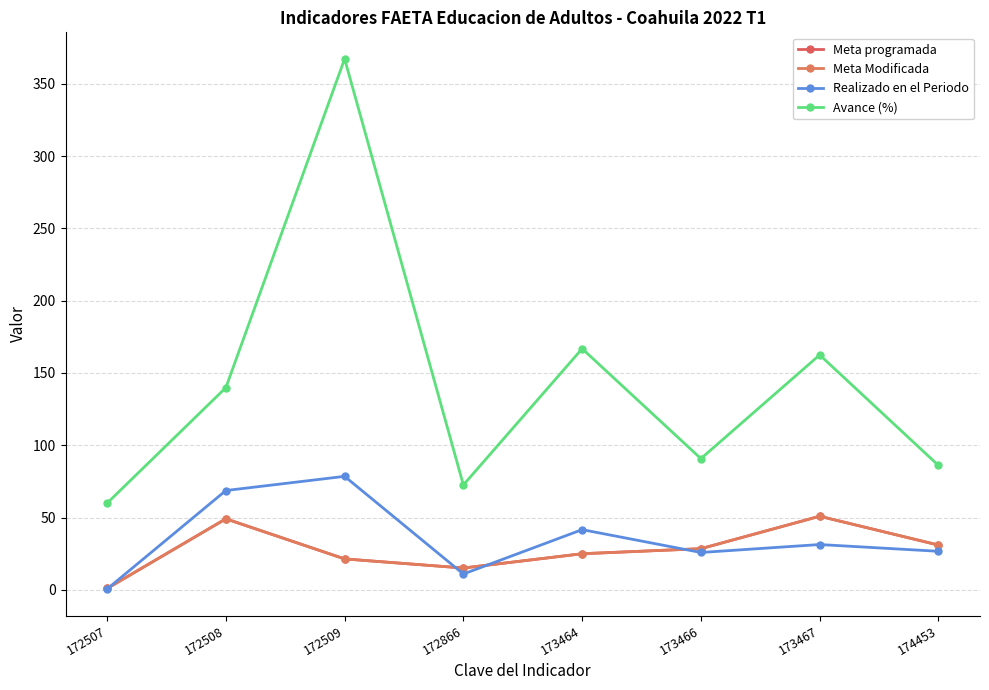

At which category is the sum across all series the highest?

172509